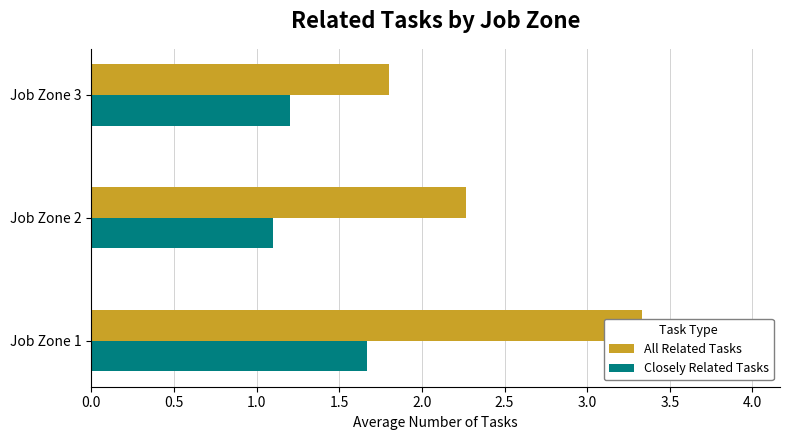

Is the value of Closely Related Tasks at Job Zone 2 greater than the value of All Related Tasks at Job Zone 3?

No